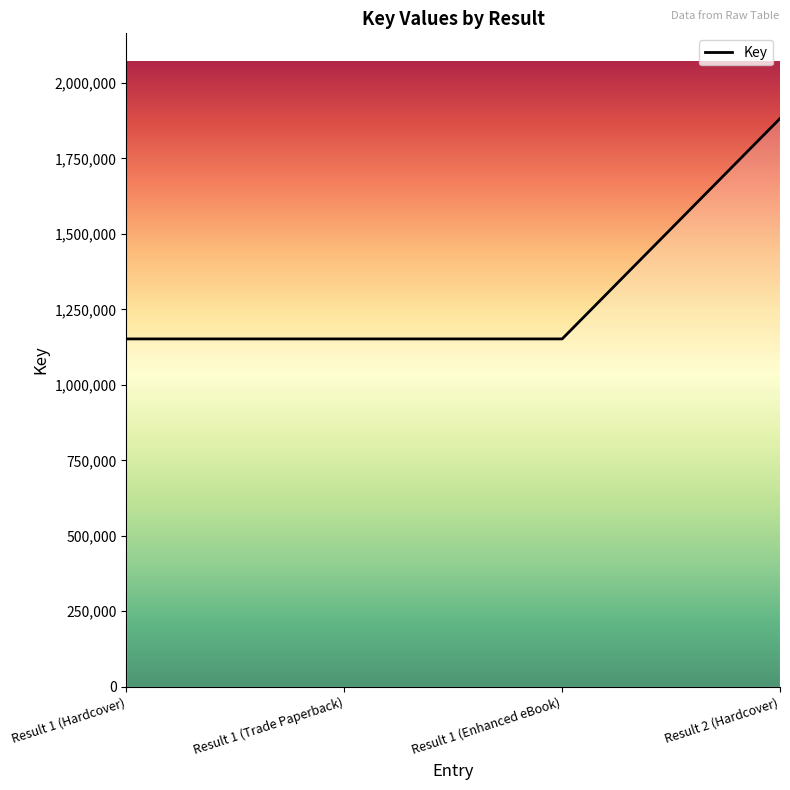

Count the values in the range 1151984 to 1881642.

4